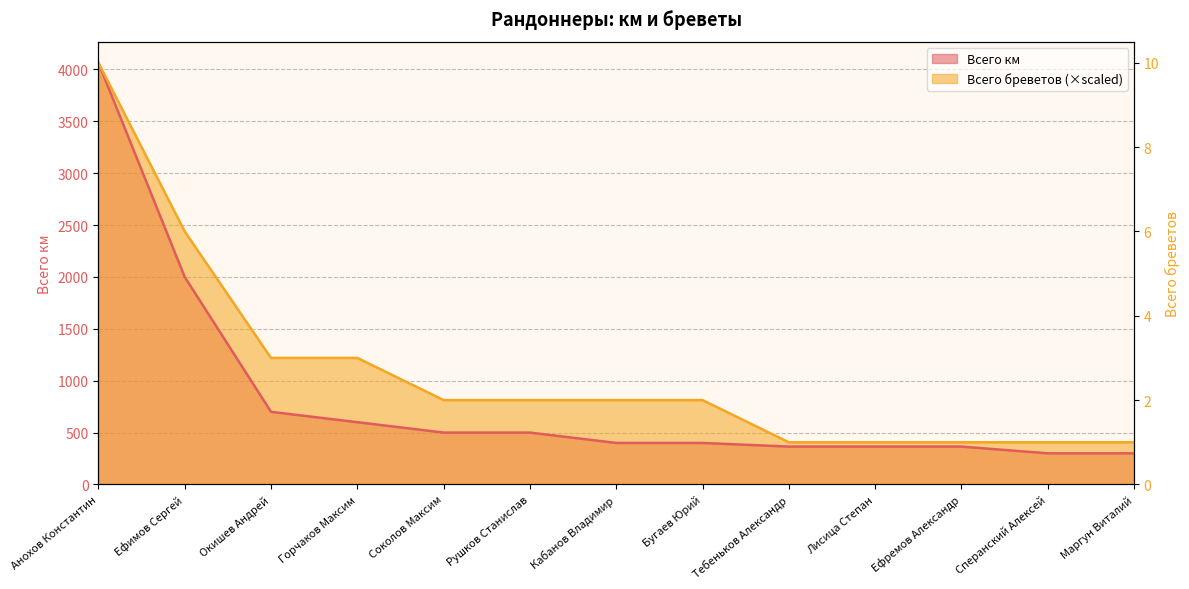

What value does the Всего км series have at Тебеньков Александр?

365.0